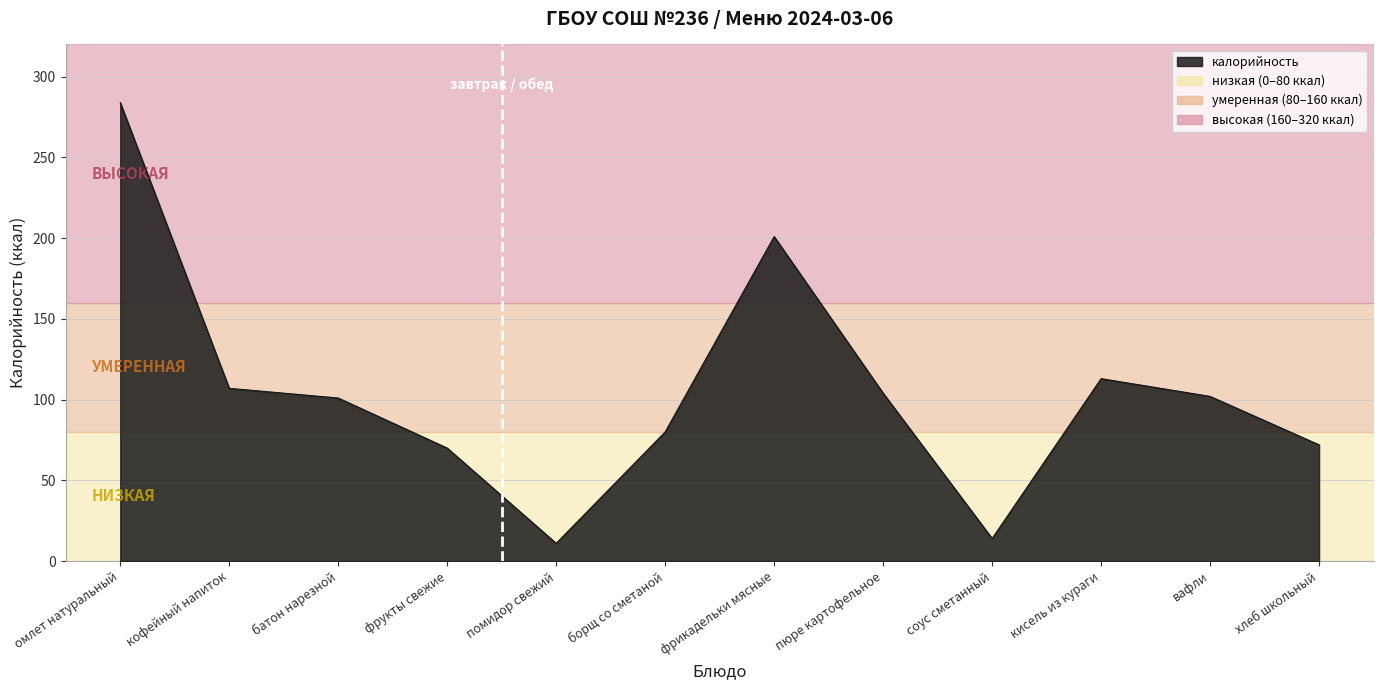

What is the average value?

105